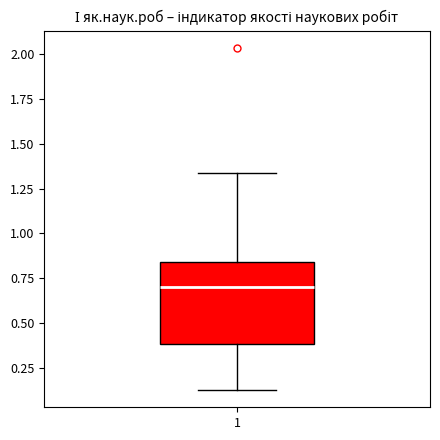

Where is the upper edge of the box at x = 1 on the y-axis? The values are not printed on the chart, so give them approximately, as read against the axis.

0.85